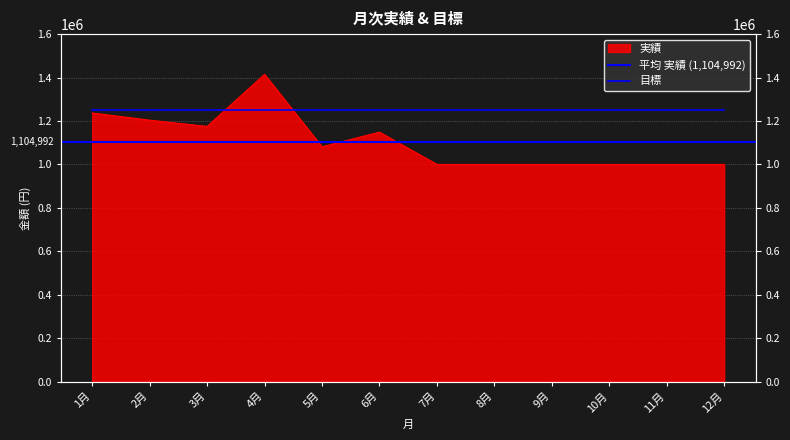

Rank the categories by value from highest to lowest.

4月, 1月, 2月, 3月, 6月, 5月, 7月, 8月, 9月, 10月, 11月, 12月